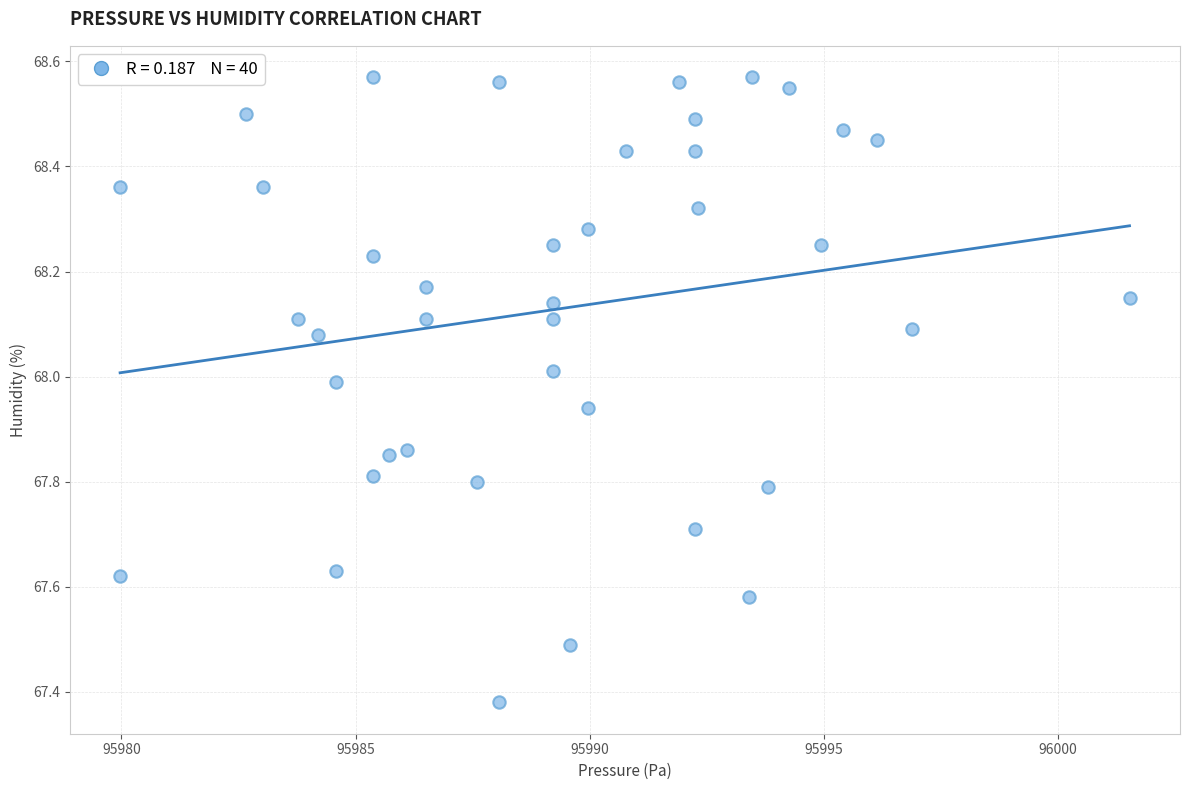

What is the range of Y values (max minus min)?

1.2